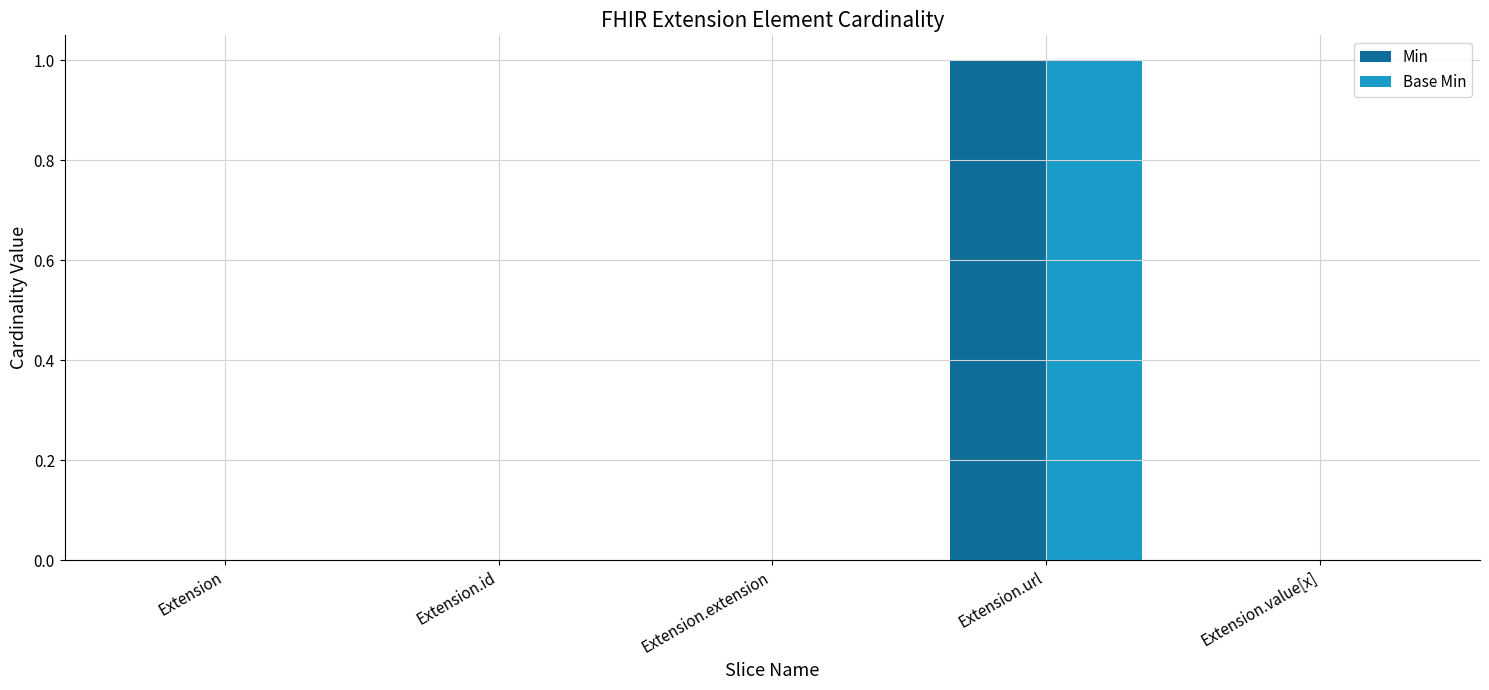

Which category has the highest value across all series?

Extension.url